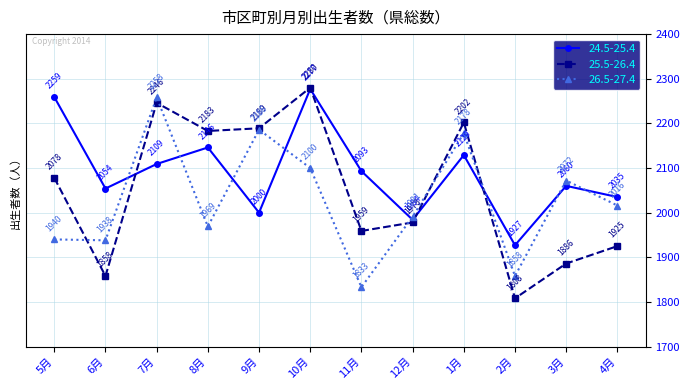

What is the value of the 24.5-25.4 point at the 4th from the left?

2146